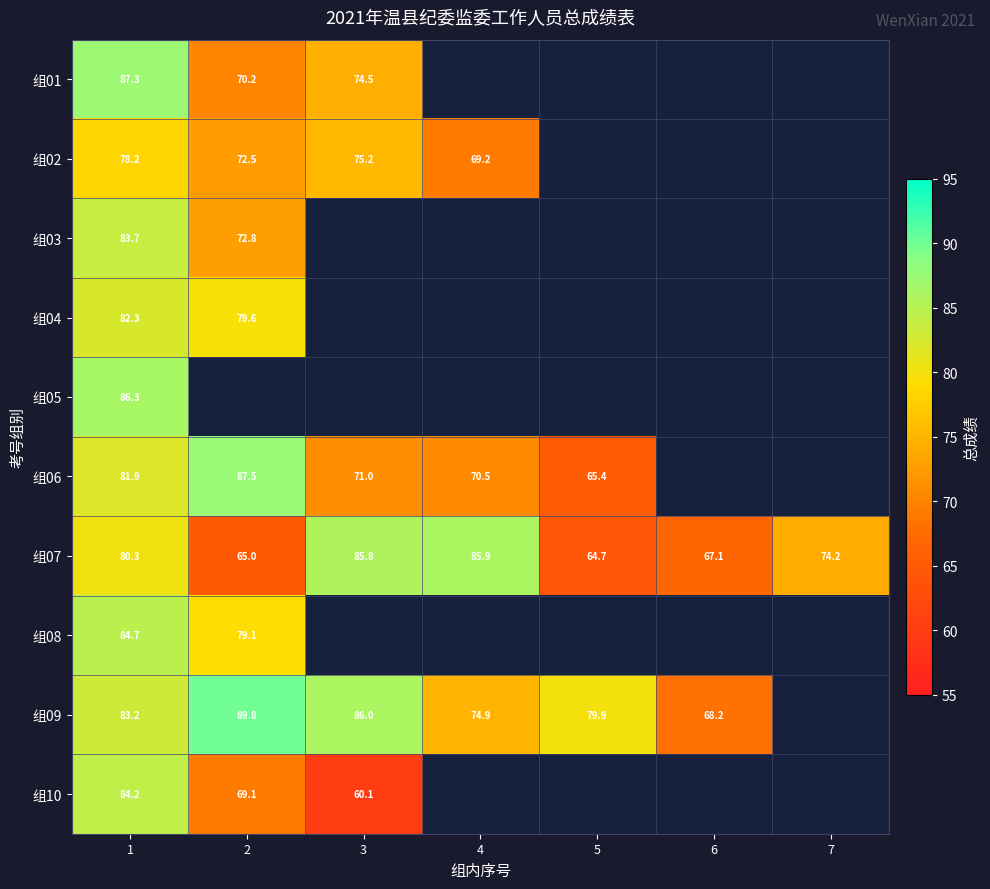

What is the difference between the 组09 values at 1 and 5?

3.3